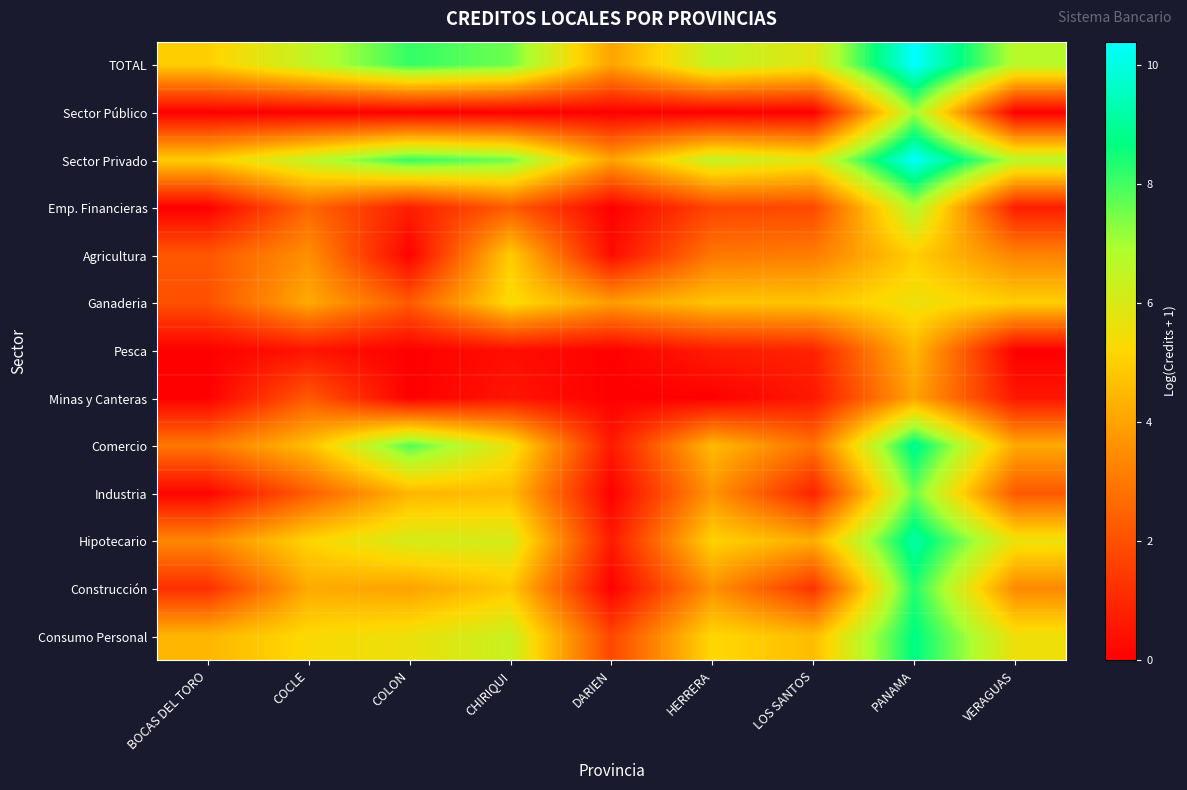

At which category is the sum across all series the highest?

PANAMA